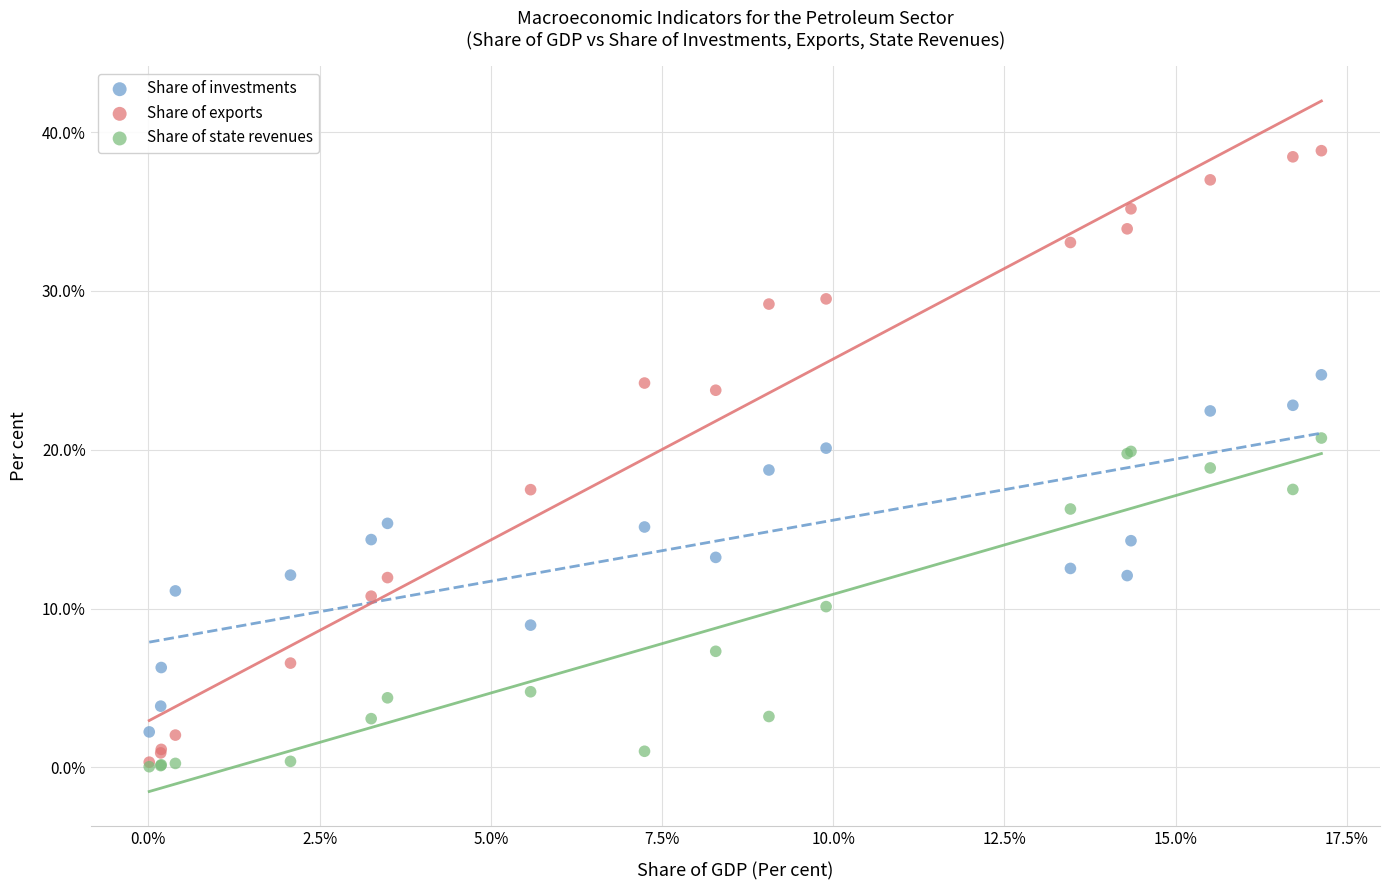

What are all the series names shown in the legend?

Share of investments, Share of exports, Share of state revenues